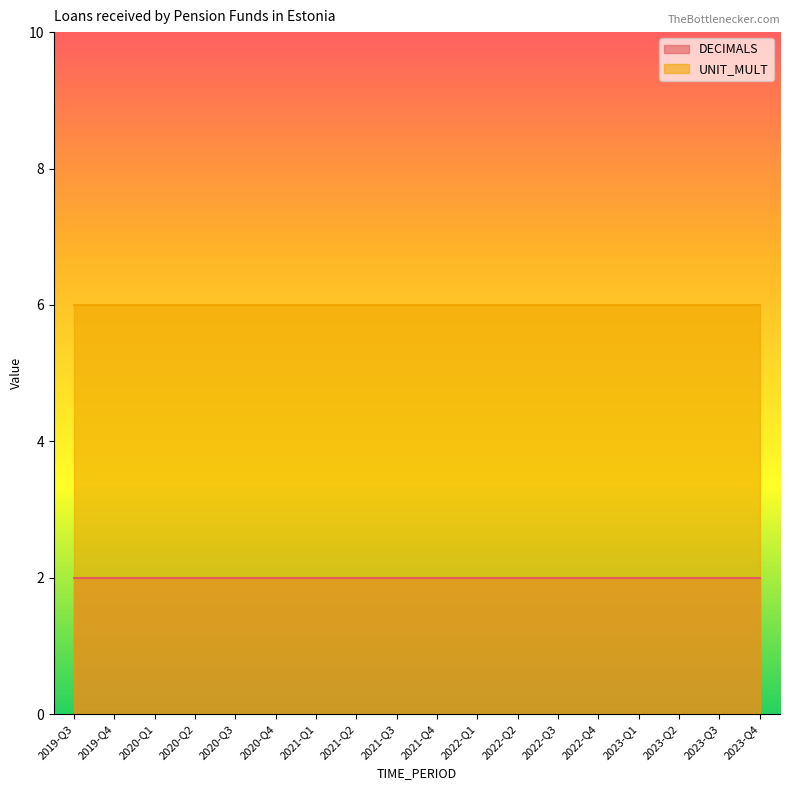

What is the sum of all DECIMALS values?

36